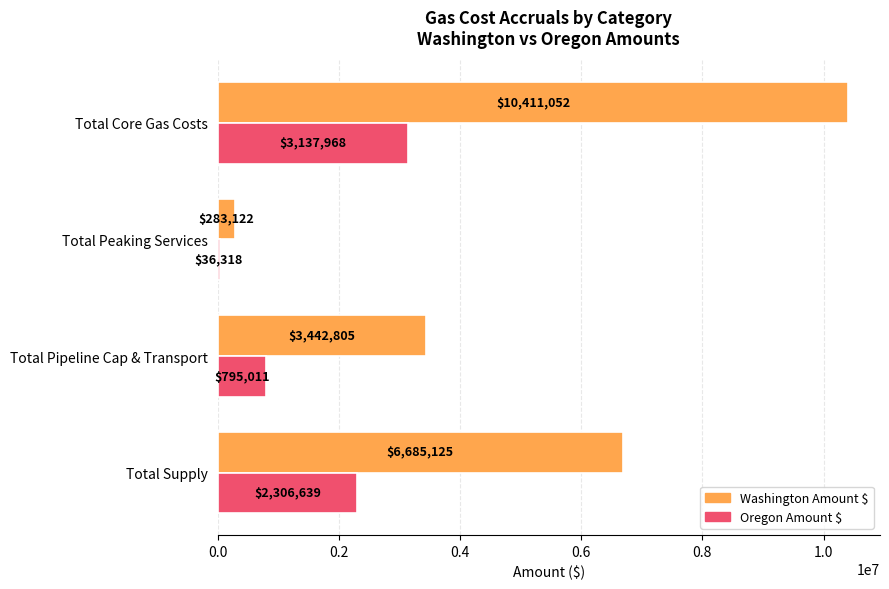

What is the difference between the maximum and second lowest values in the Oregon Amount $ series?

2342956.8